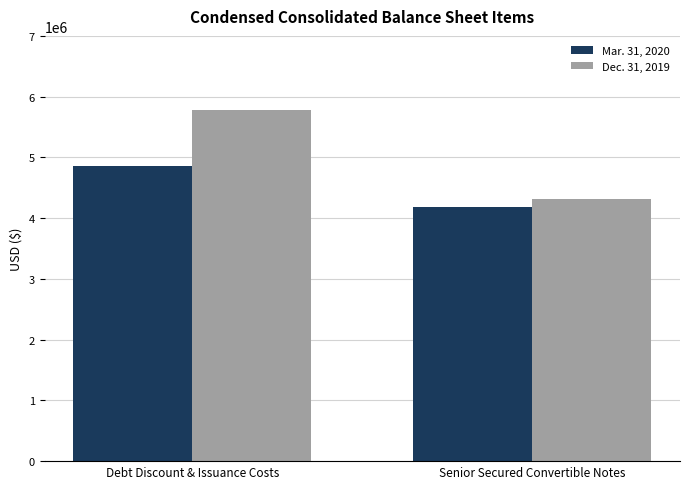

What is the difference between the highest and lowest values at Debt Discount & Issuance Costs?

913332